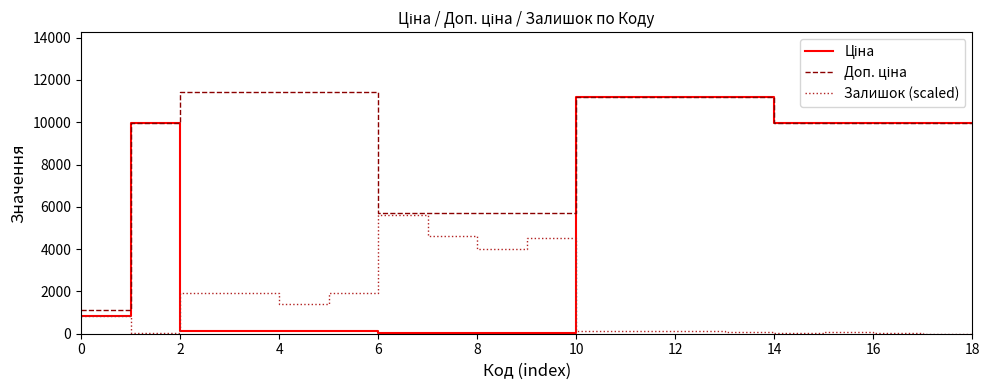

How many distinct data groups are displayed?

3